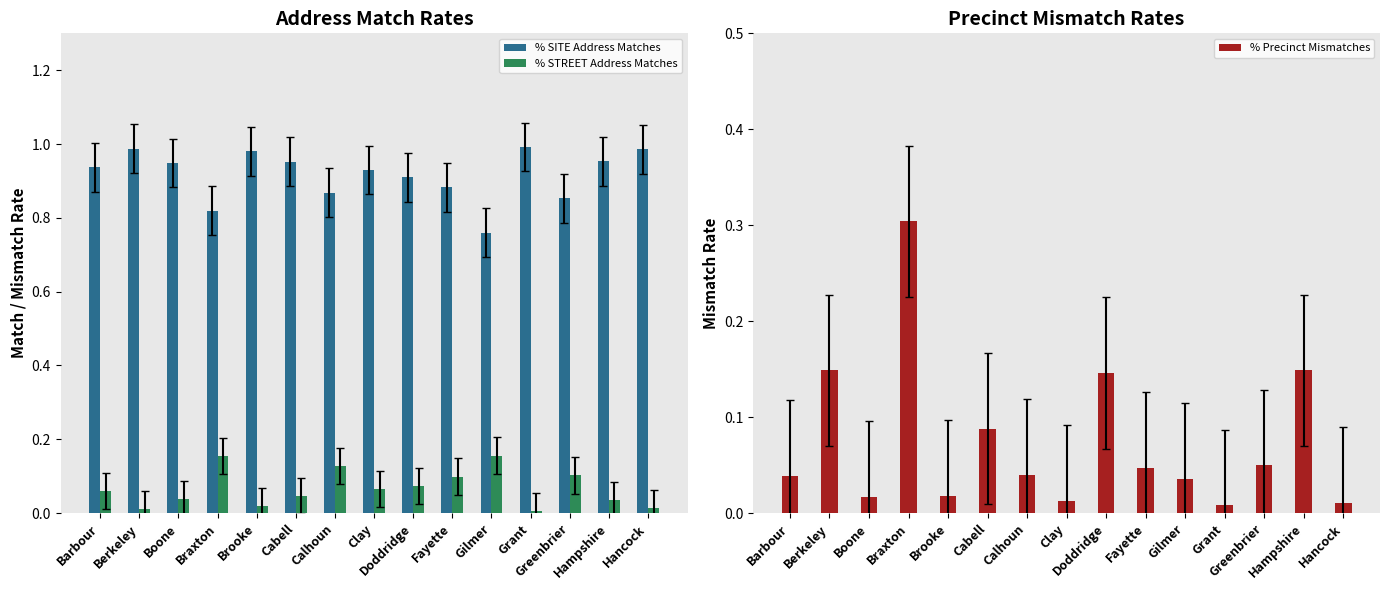

How many distinct data groups are displayed?

3